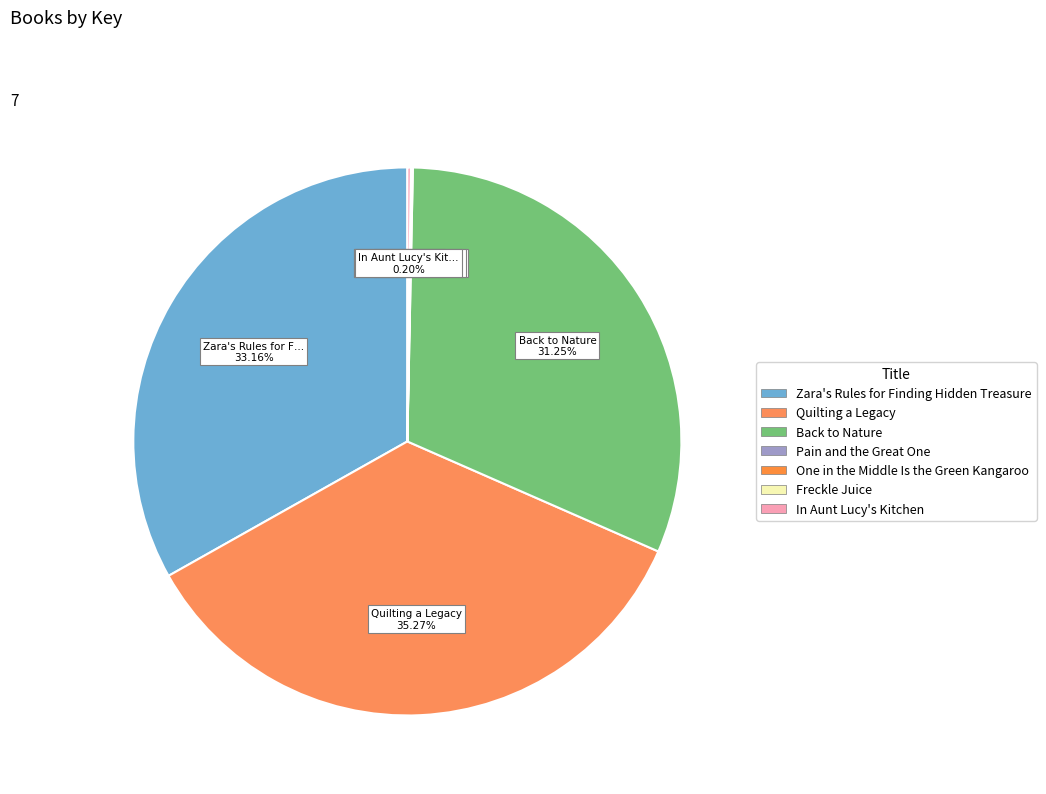

True or false: Zara's Rules for Finding Hidden Treasure accounts for 39% of the total.

False